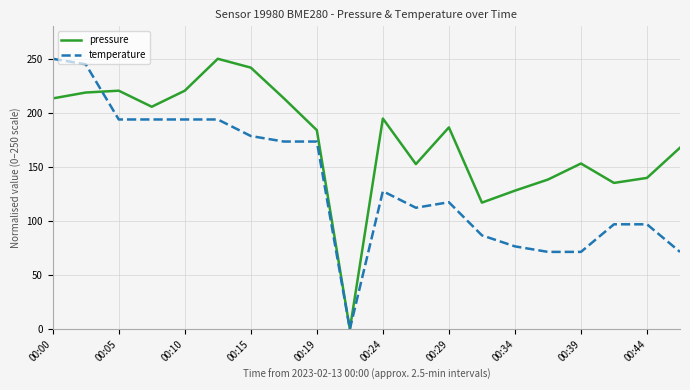

Which series has the largest total across all categories?

pressure